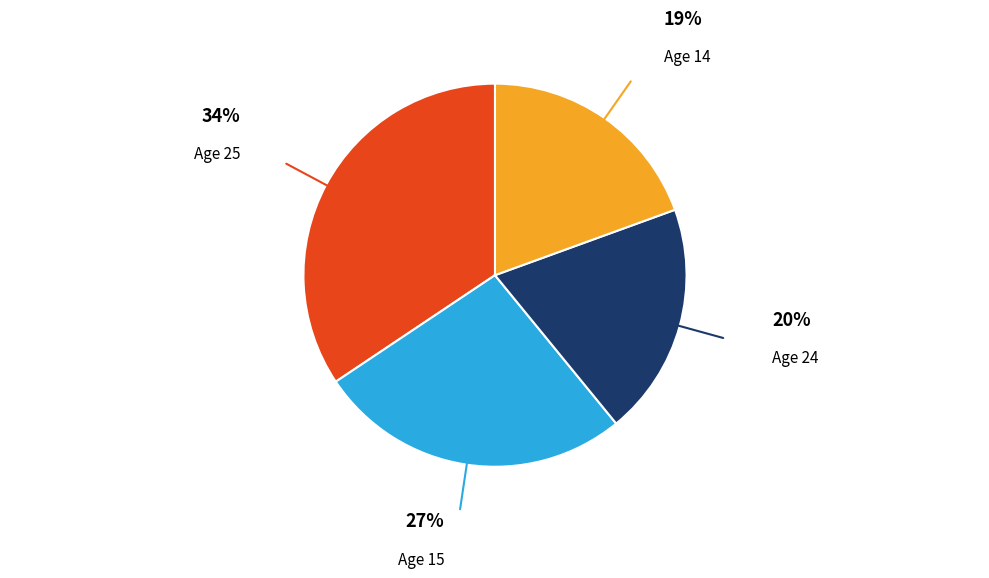

How many segments does this pie chart have?

4